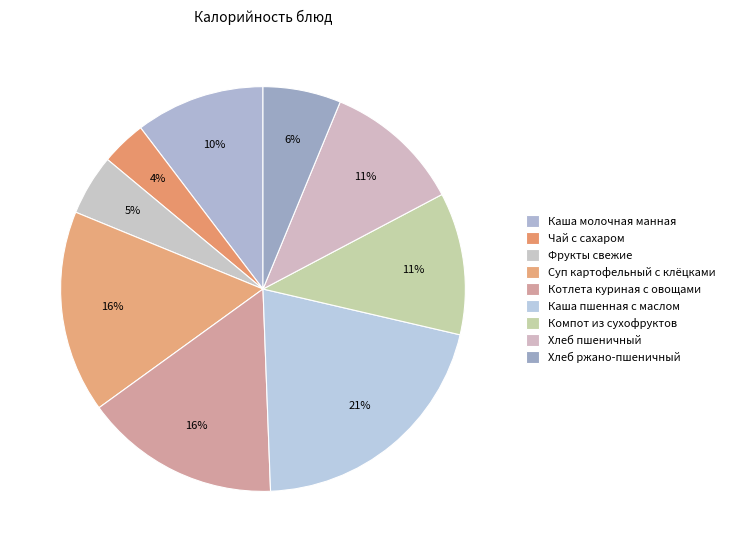

How many slices are in this pie chart?

9